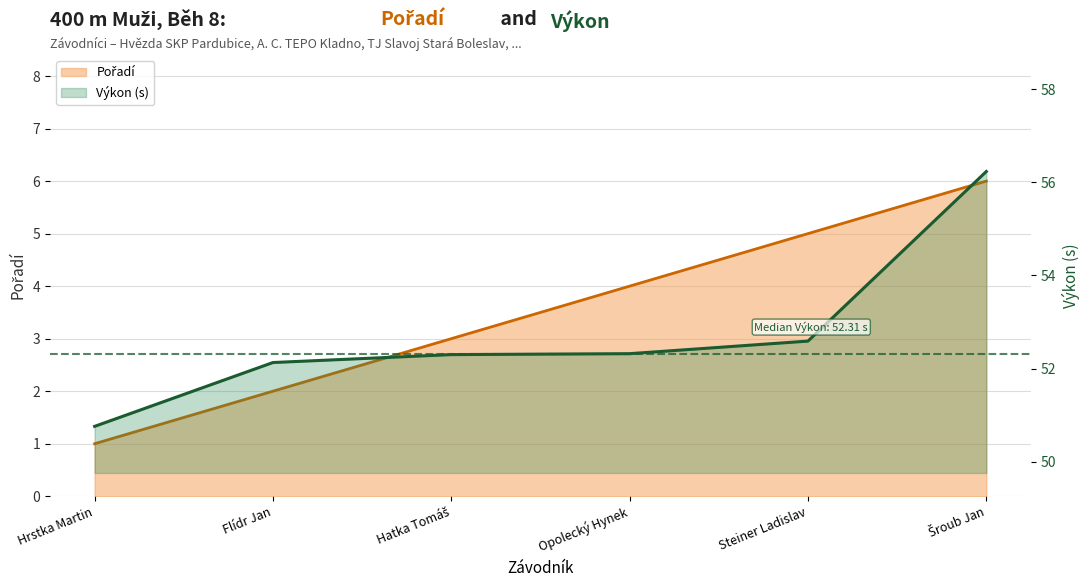

Which series changed the most between Hrstka Martin and Opolecký Hynek?

Pořadí